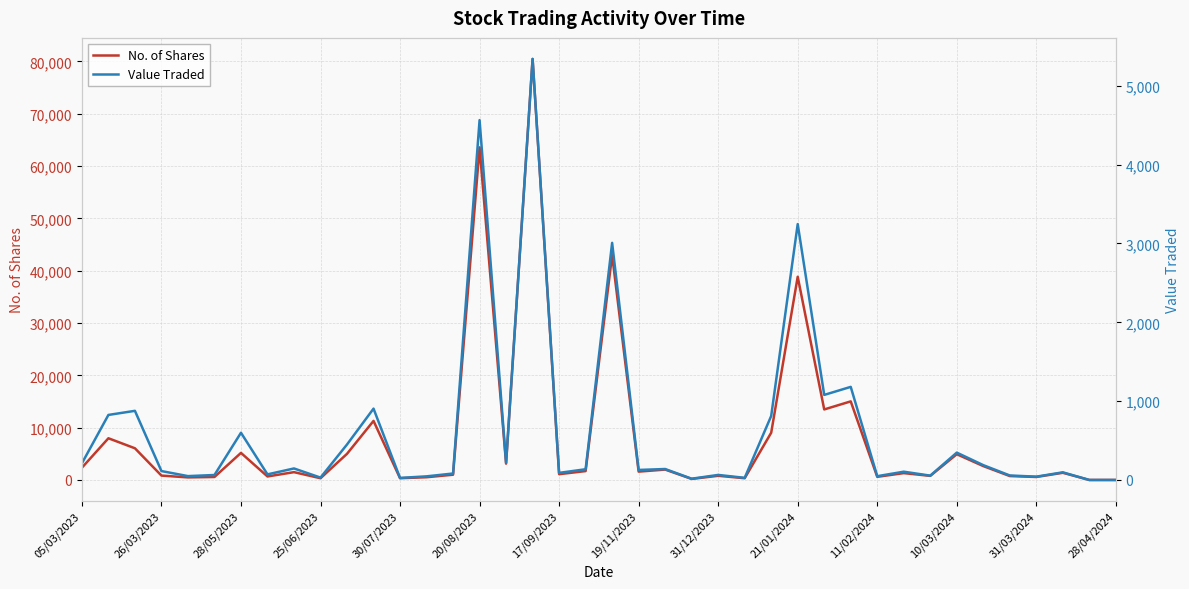

What is the highest value of the No. of Shares series?

80454